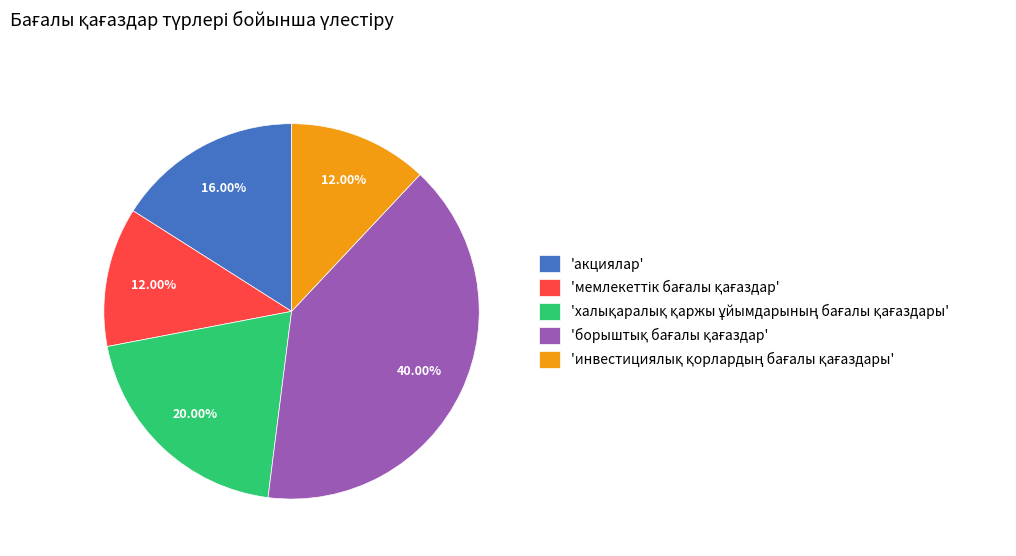

To the nearest percent, what is the difference between the largest and smallest slice percentages?

28%